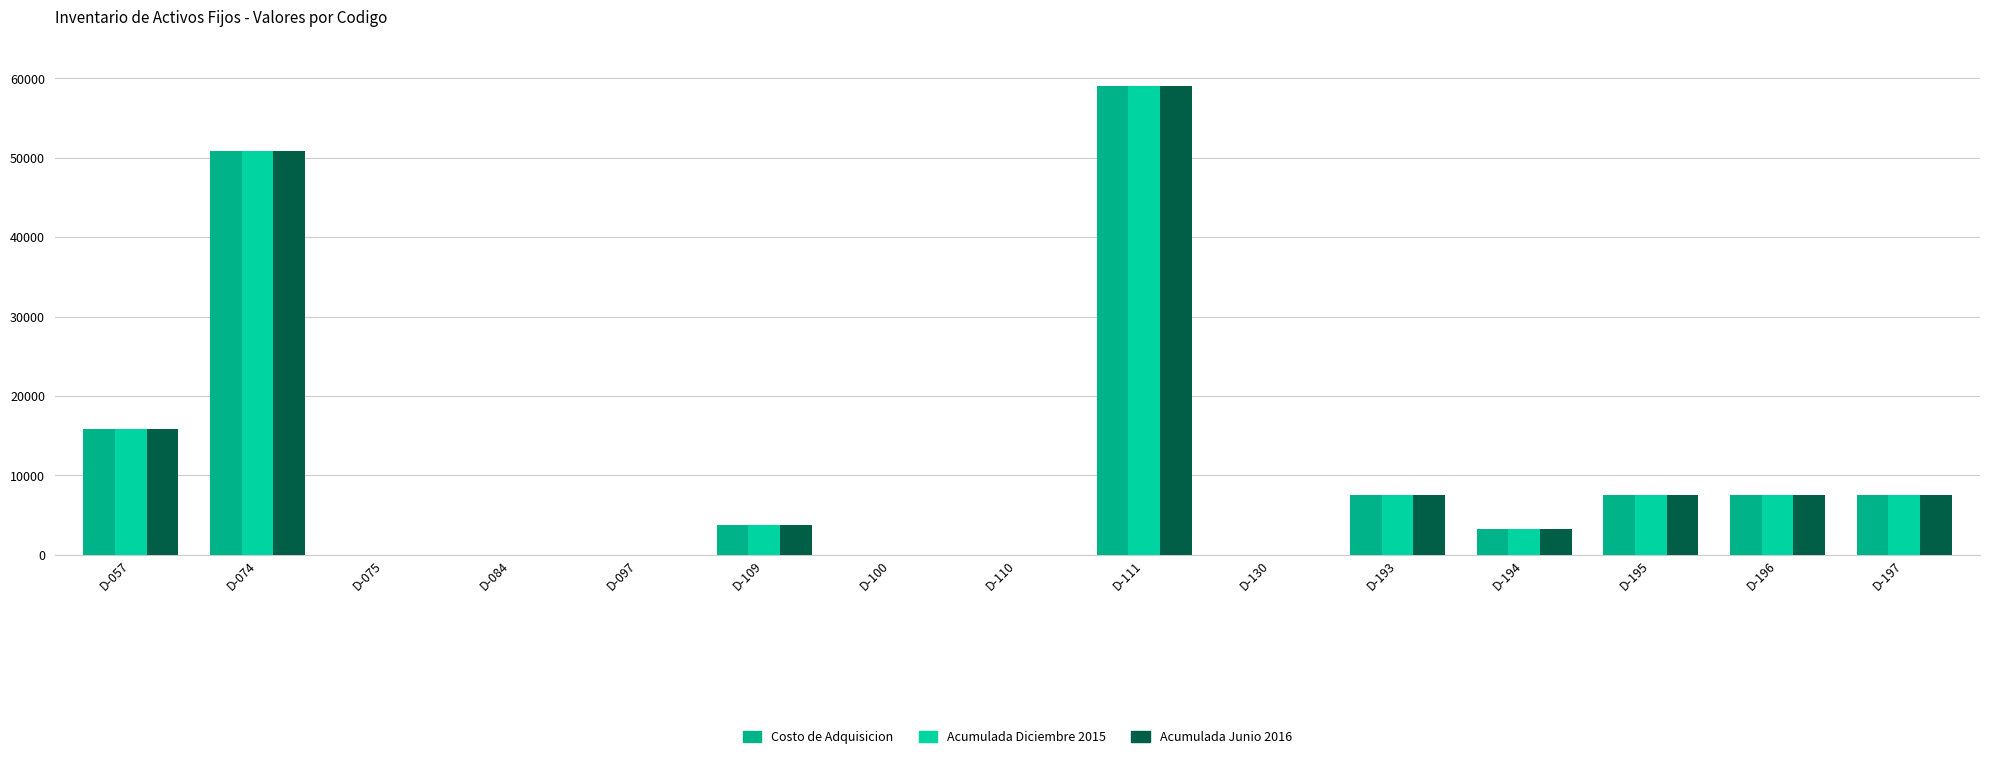

The Acumulada Diciembre 2015 series shows 7536.2 at D-193. True or false?

True